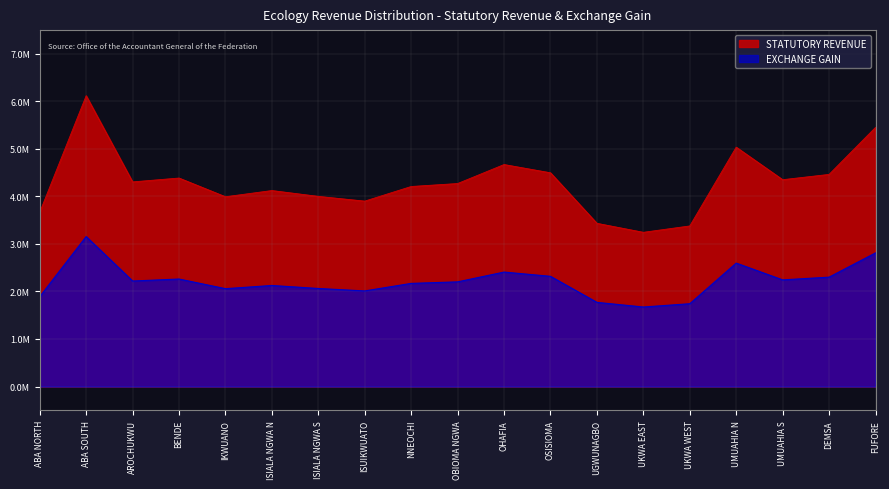

Which category has the highest value across all series?

ABA SOUTH